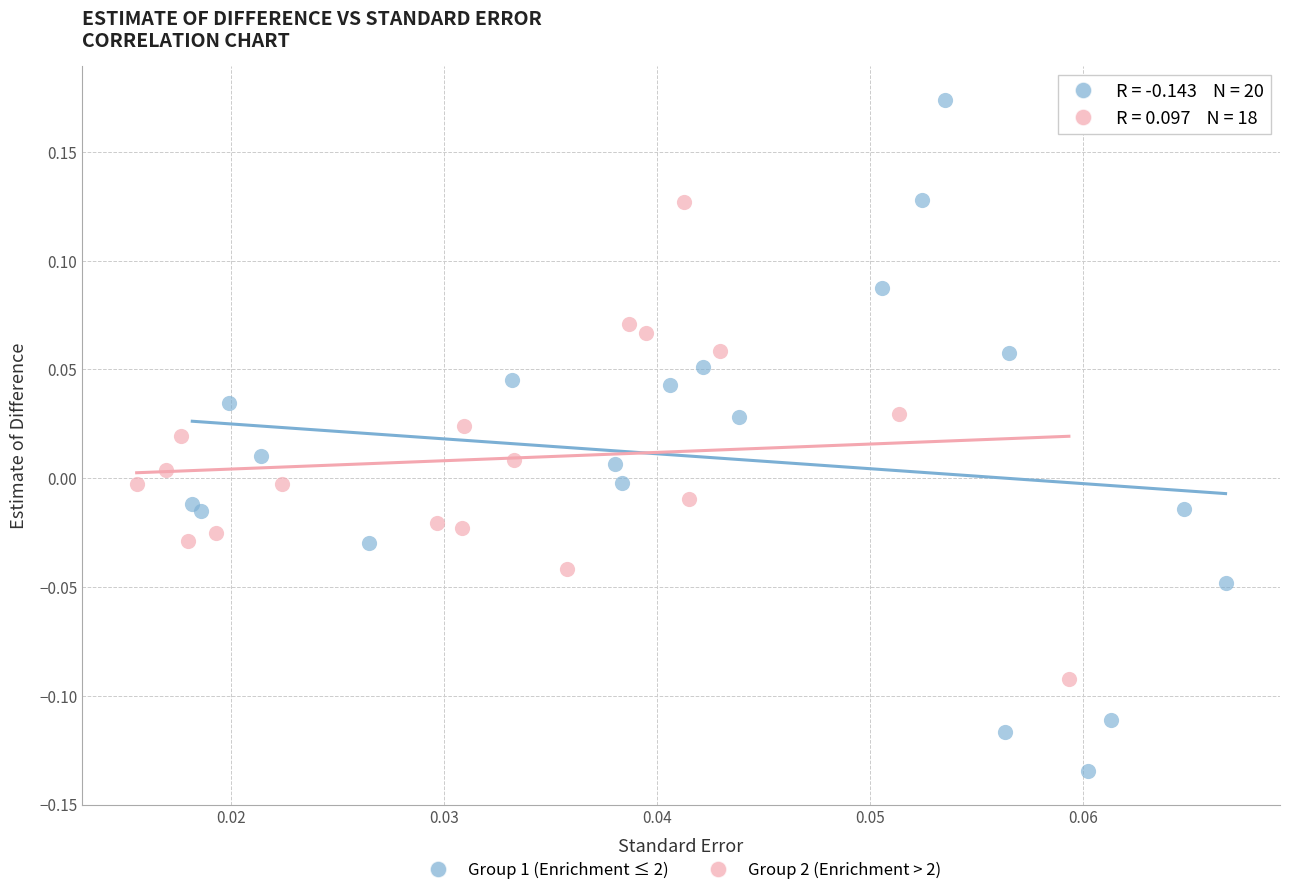

What are all the series names shown in the legend?

Group 1 (Enrichment ≤ 2), Group 2 (Enrichment > 2)